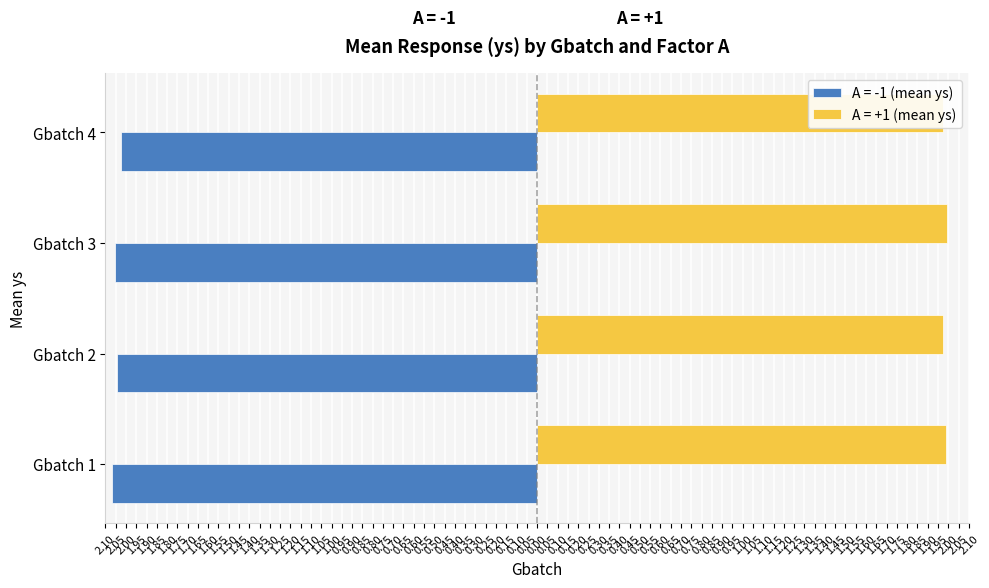

What is the value of the A=+1 (mean ys) bar at the 1st from the left?

2.0